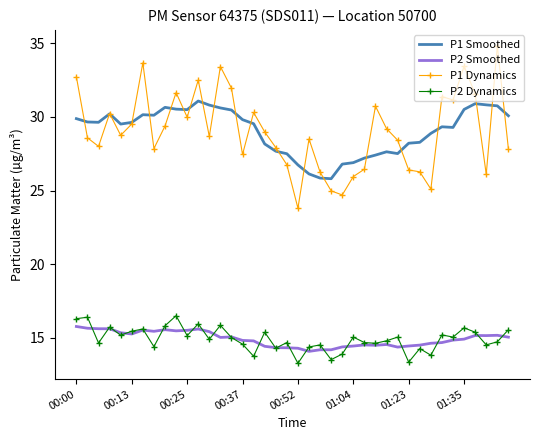

Which series has the largest range (max minus min)?

P1 Dynamics